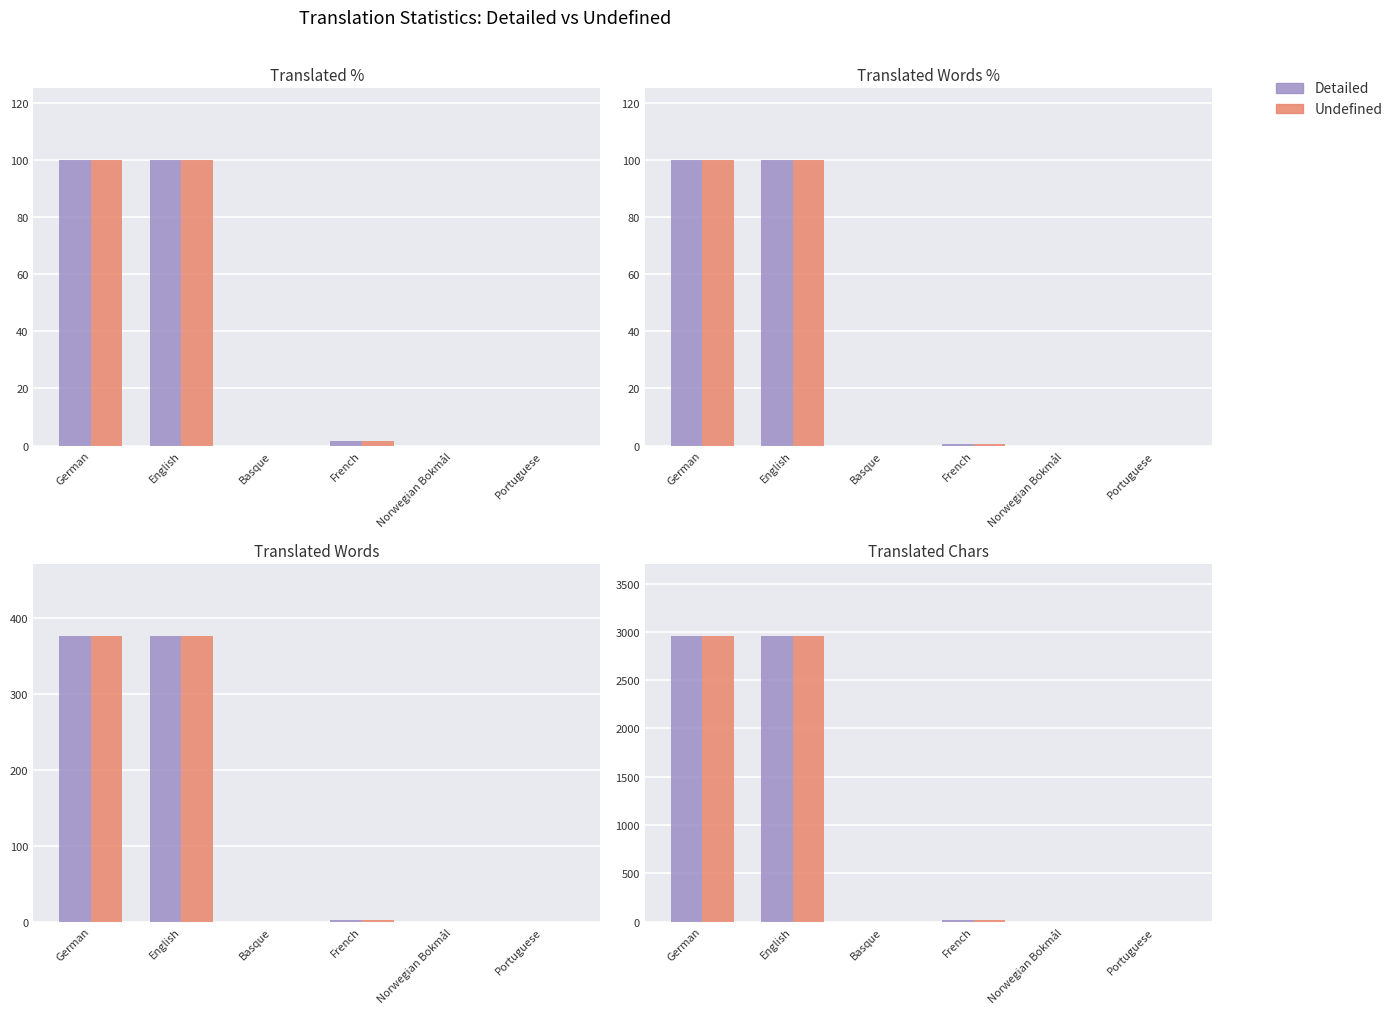

List the labels in order of Detailed value, smallest first.

Basque, Norwegian Bokmål, Portuguese, French, German, English